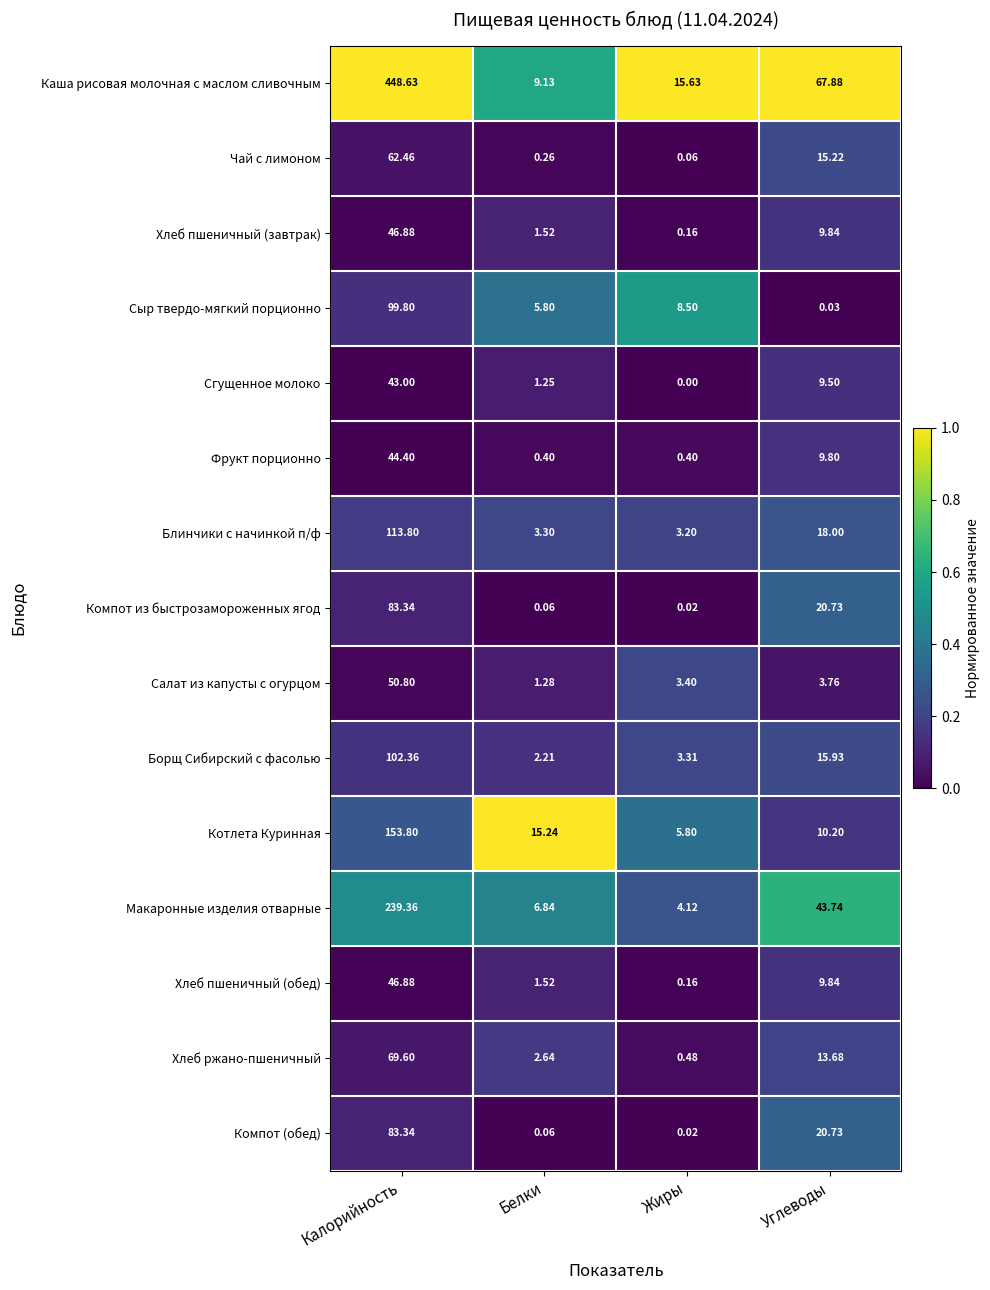

Between Калорийность and Белки, which series saw the biggest shift?

Каша рисовая молочная с маслом сливочным